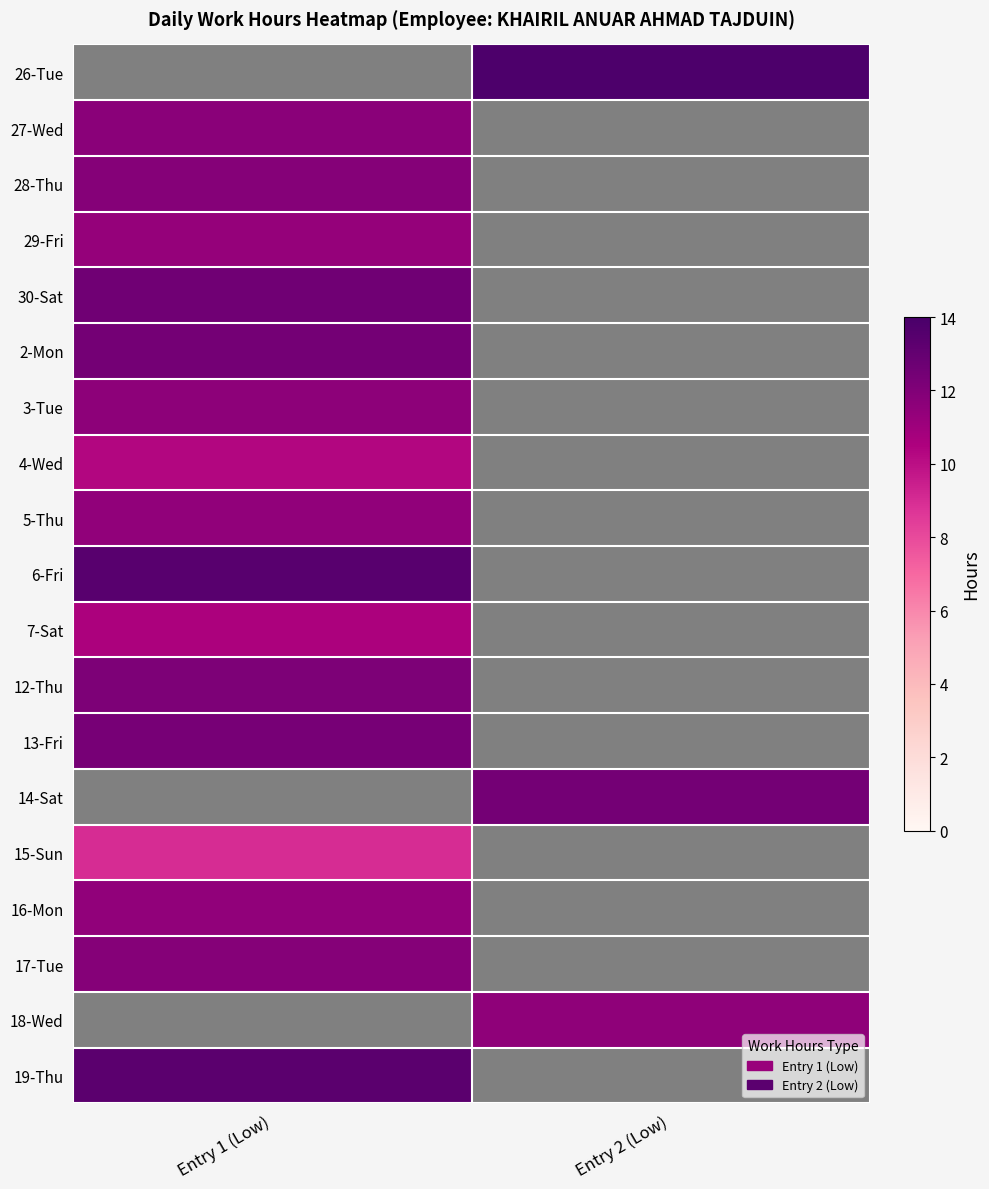

Rank the series by their average value, from highest to lowest.

26-Tue, 27-Wed, 28-Thu, 29-Fri, 30-Sat, 2-Mon, 3-Tue, 4-Wed, 5-Thu, 6-Fri, 7-Sat, 12-Thu, 13-Fri, 14-Sat, 15-Sun, 16-Mon, 17-Tue, 18-Wed, 19-Thu